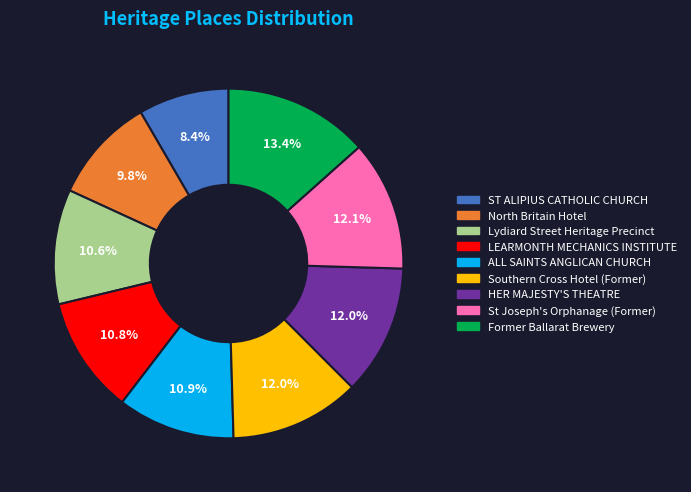

Does North Britain Hotel account for over 50% of the chart?

No